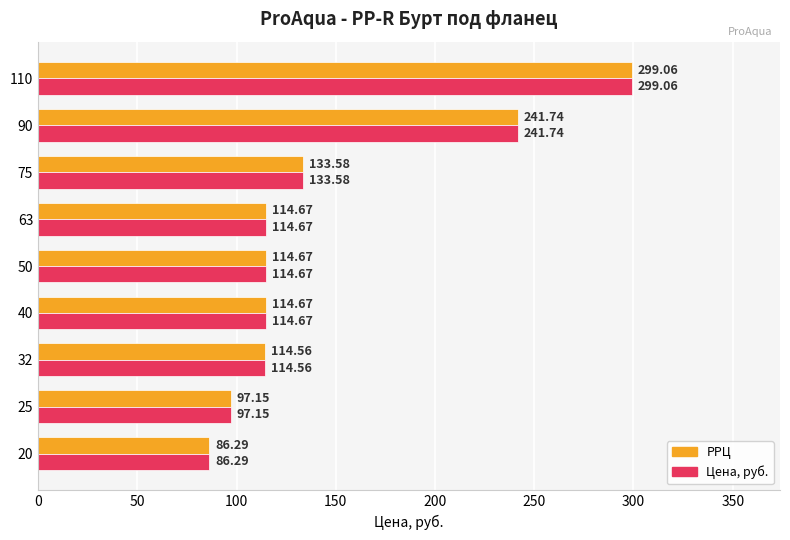

What are all the series names shown in the legend?

РРЦ, Цена, руб.